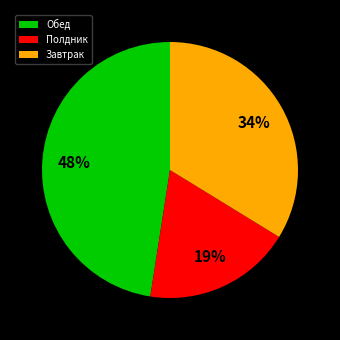

Is it true that Завтрак is 27% of the pie?

False